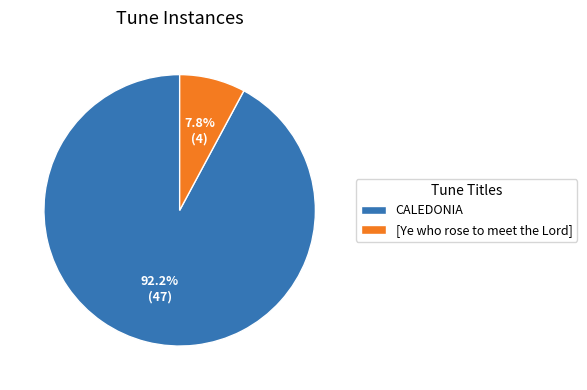

To the nearest percent, what is the combined percentage of CALEDONIA and [Ye who rose to meet the Lord]?

100%